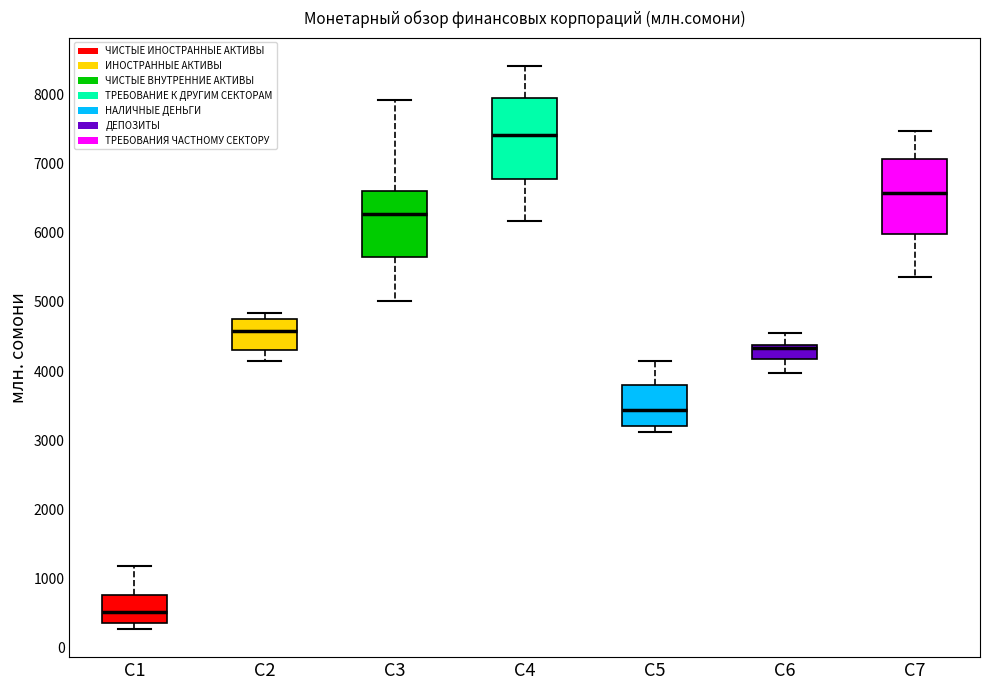

Which box has the highest median line?

C4